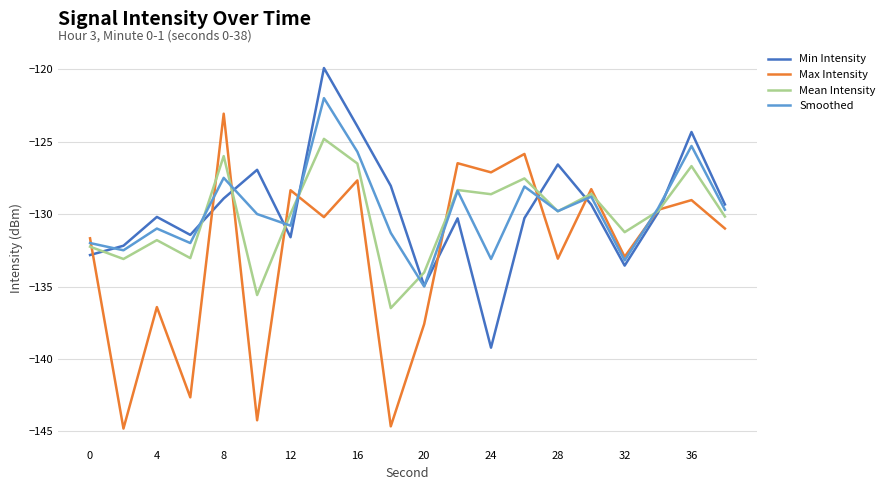

What is the maximum value for Mean Intensity?

-124.8